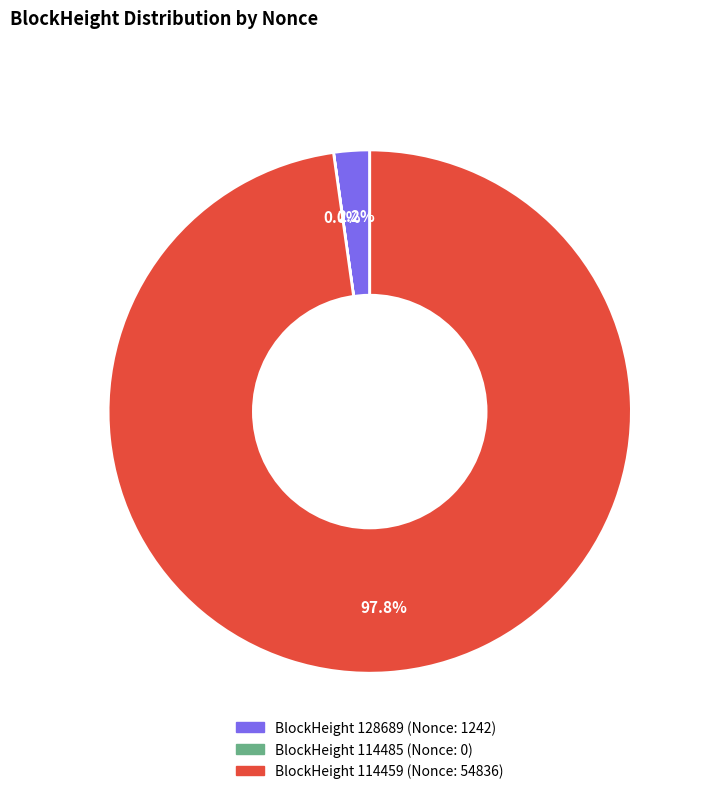

Does any single category account for the majority?

Yes